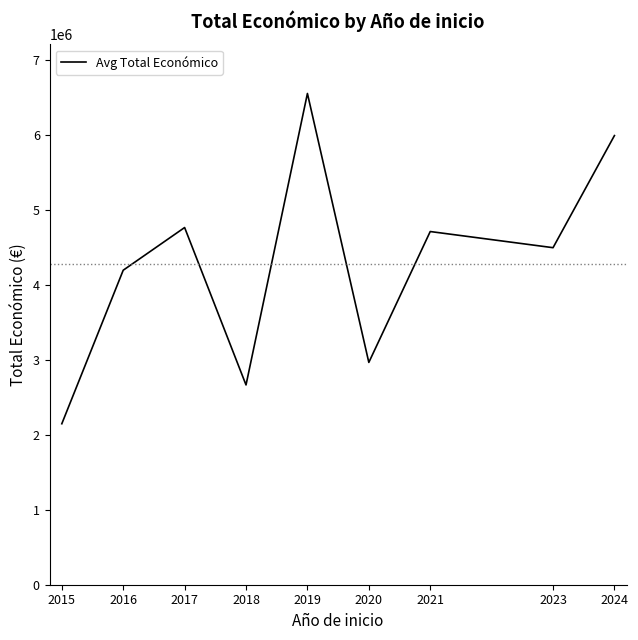

How many interior local peaks (higher than both neighbors) does the data have?

3